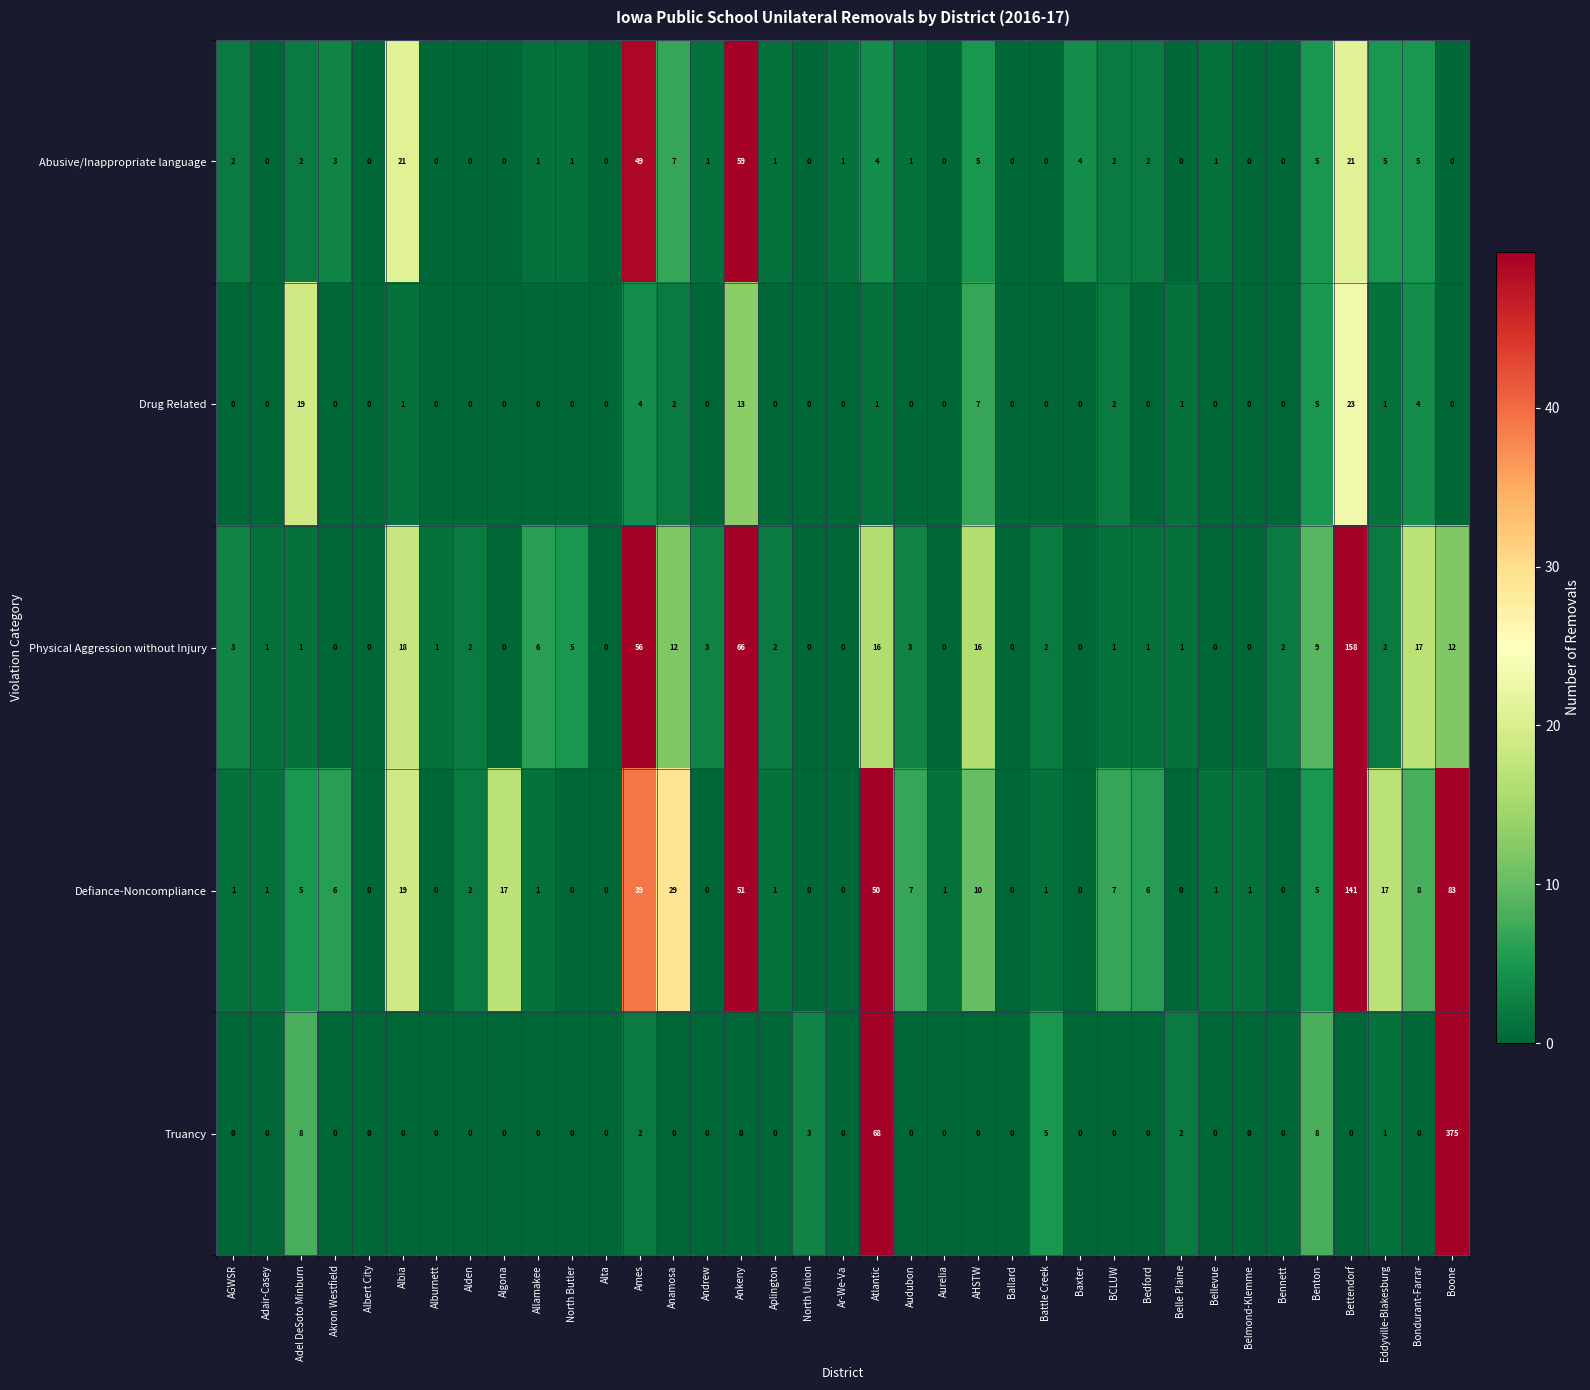

At how many categories does at least one series exceed 296?

1